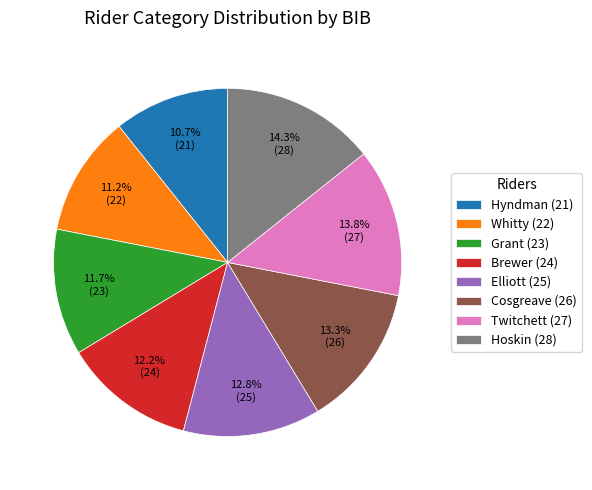

Which slice is the largest?

Hoskin (28)